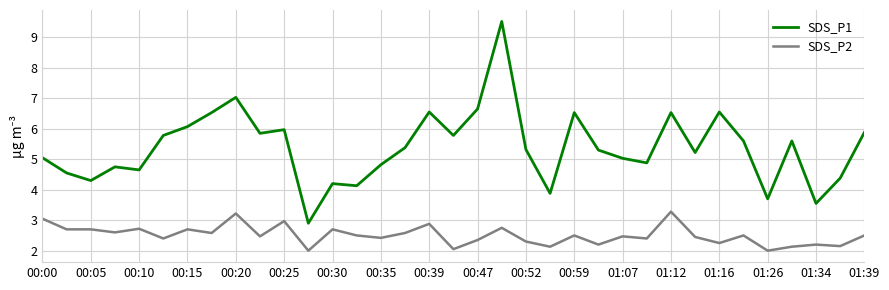

True or false: SDS_P1 and SDS_P2 intersect in this chart.

False